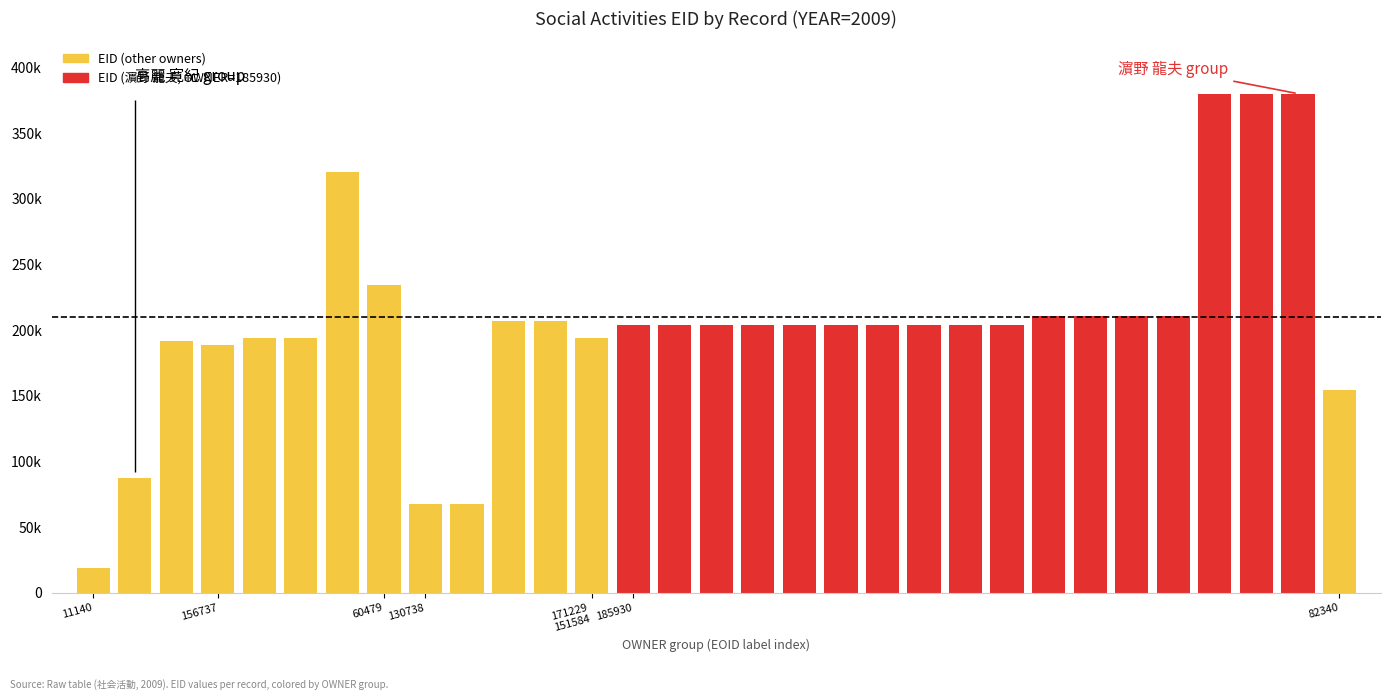

Are the bars grouped side by side (vs. stacked)?

No